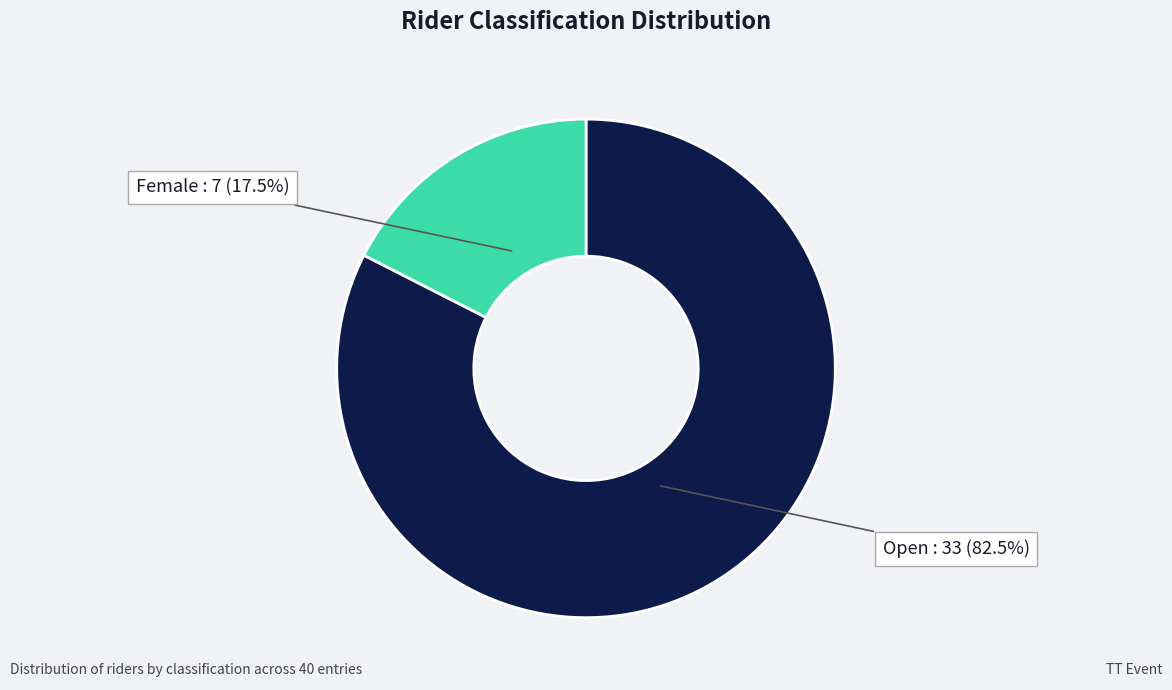

How many segments does this pie chart have?

2